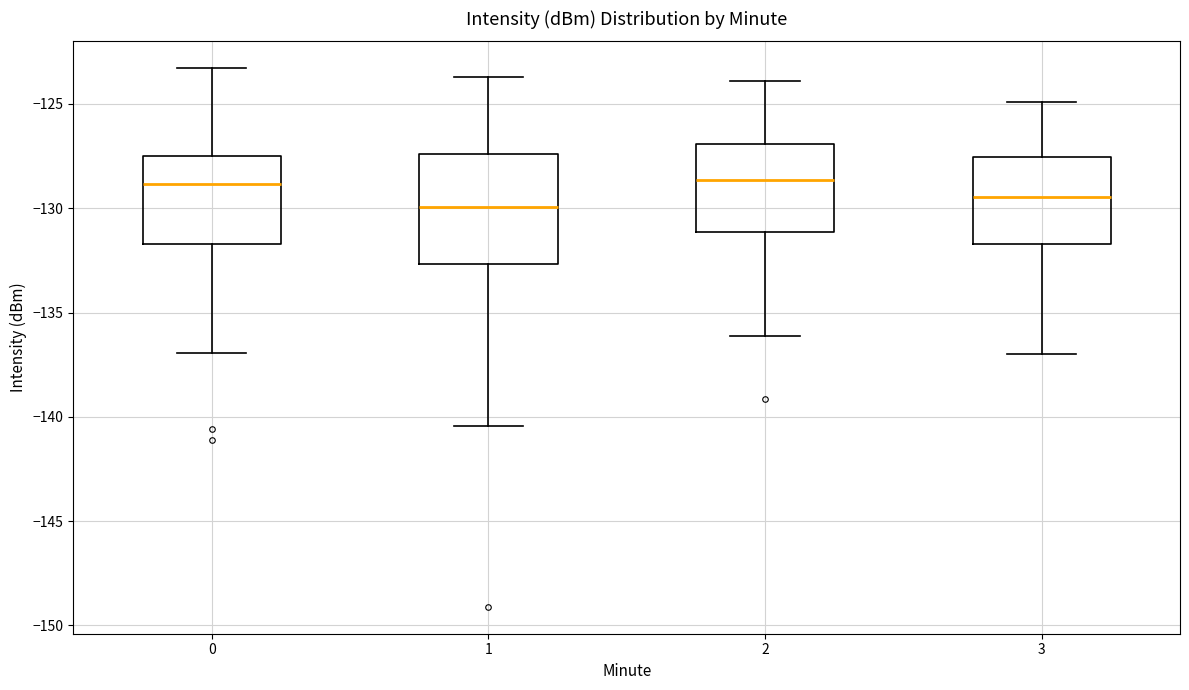

Comparing the boxes themselves (not the whiskers), which one is the tallest?

1